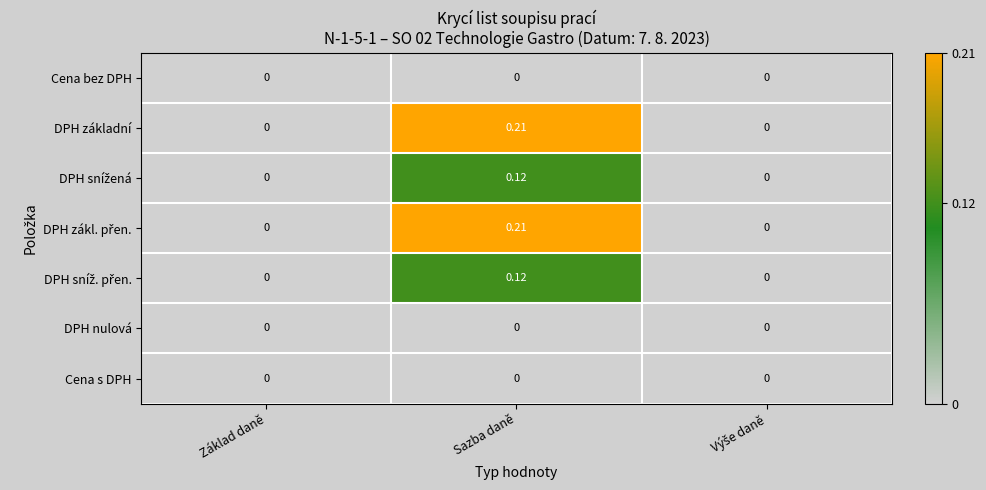

Which label corresponds to the largest value in the chart?

Sazba daně